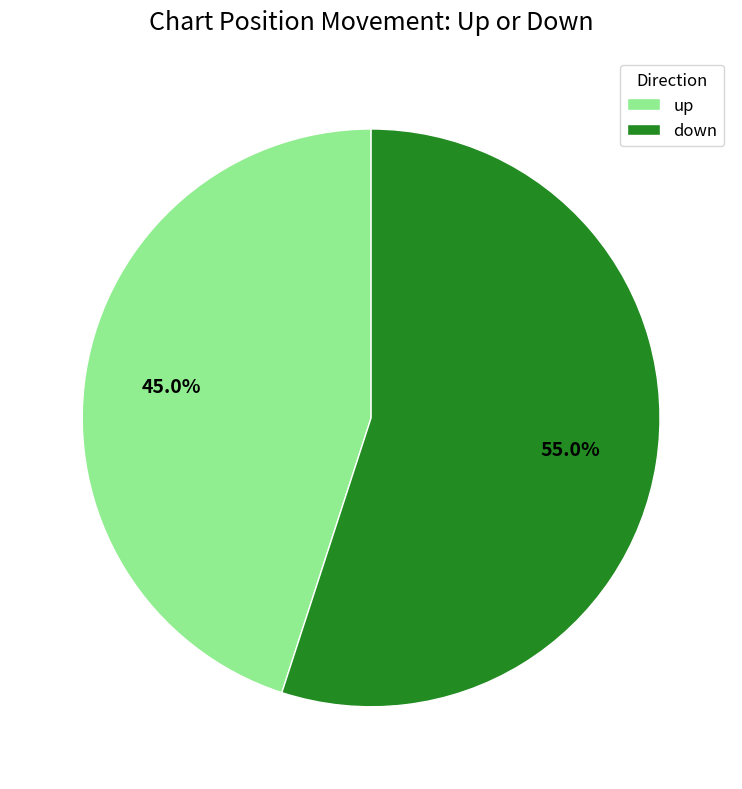

Does any single category account for the majority?

Yes